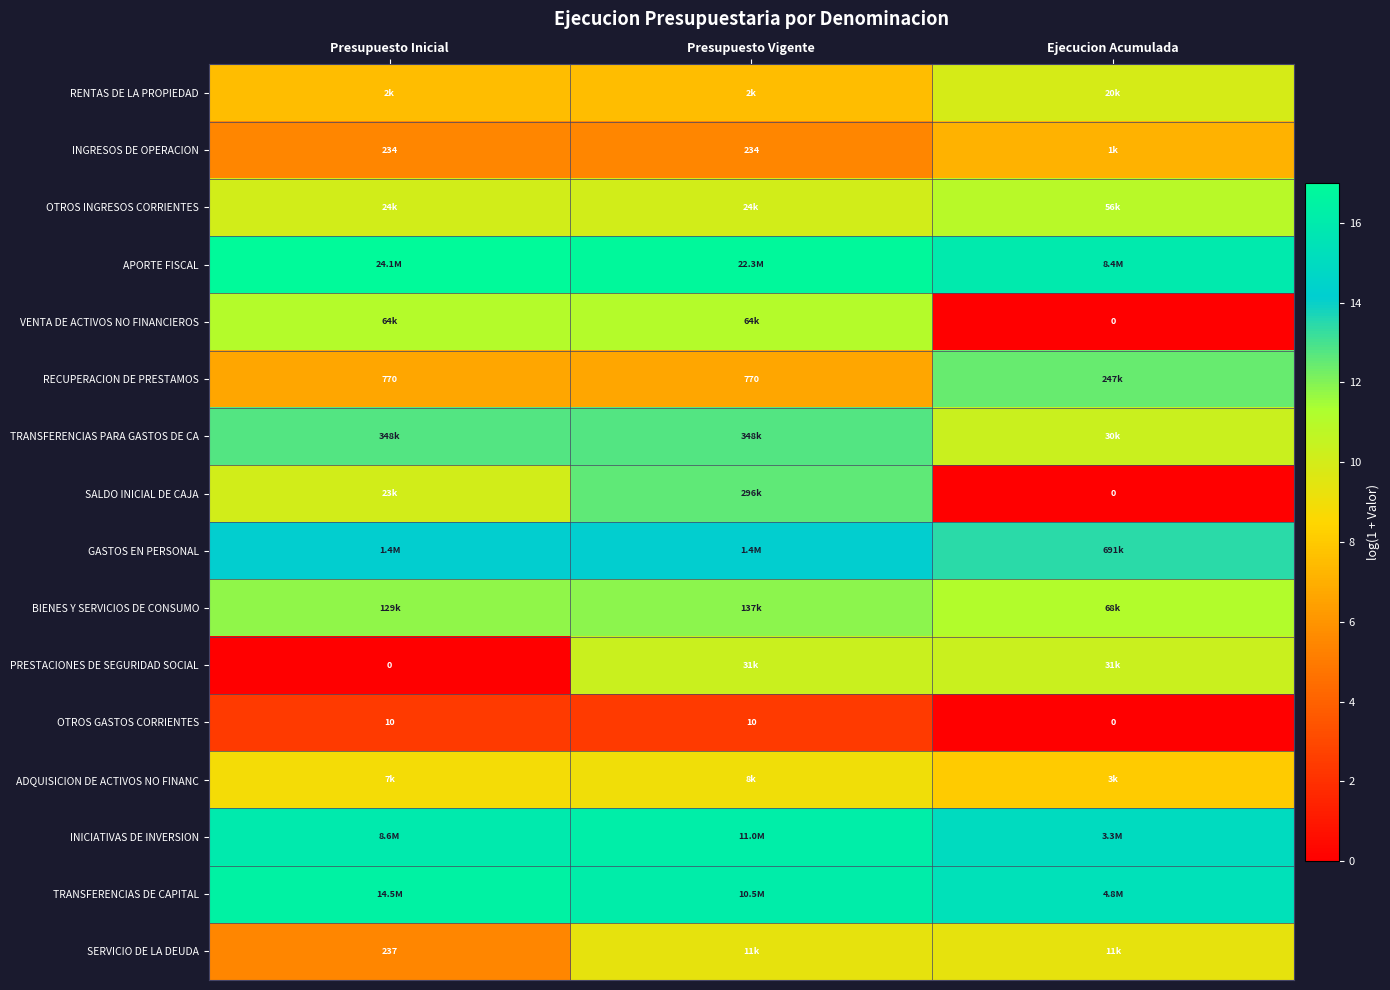

What value does the TRANSFERENCIAS DE CAPITAL series have at Presupuesto Vigente?

16.2